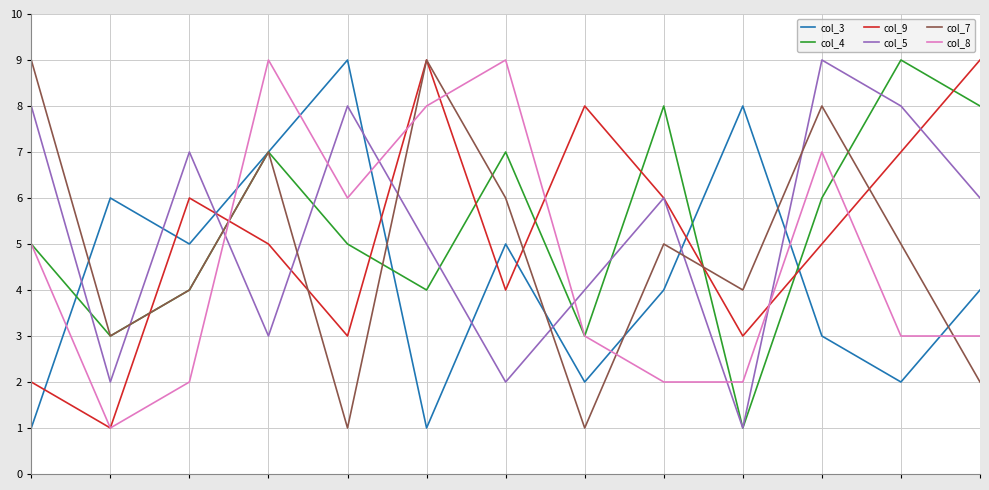

True or false: col_7 and col_5 intersect in this chart.

True